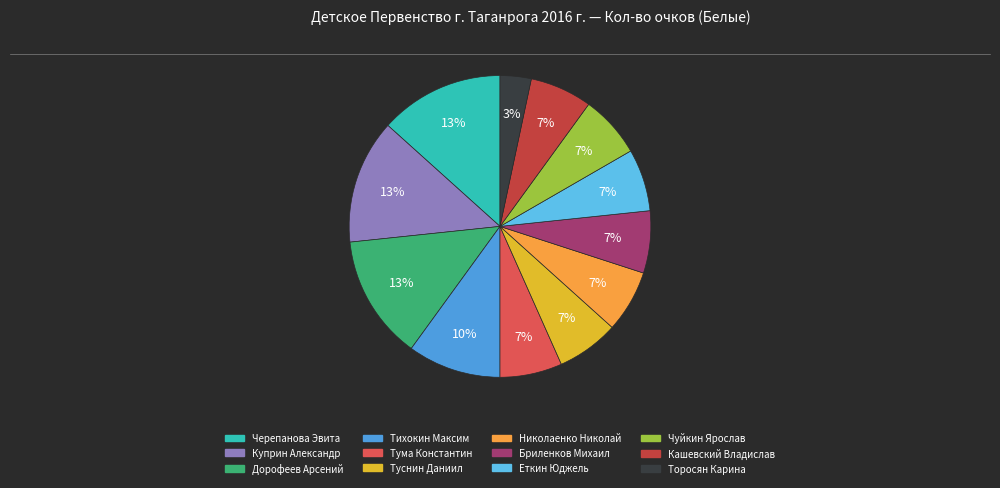

Is there any slice that represents more than half of the pie?

No